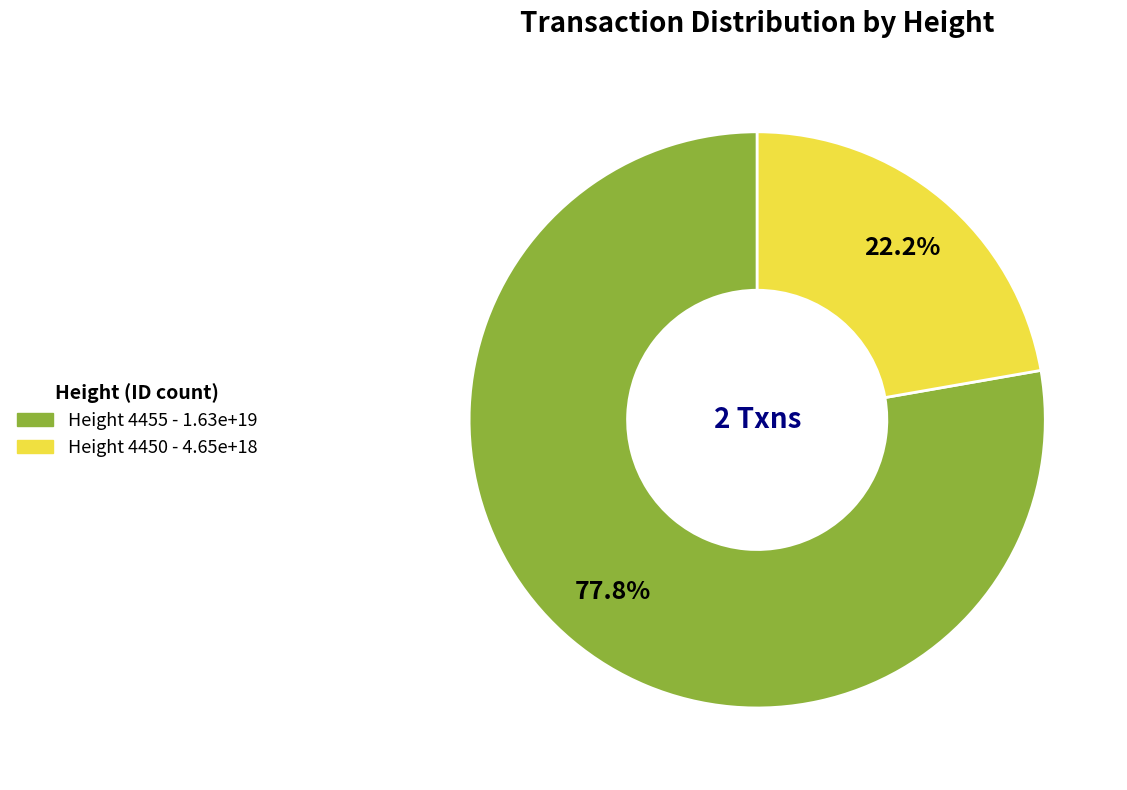

What is the total percentage of Height 4450 and Height 4455?

100.0%